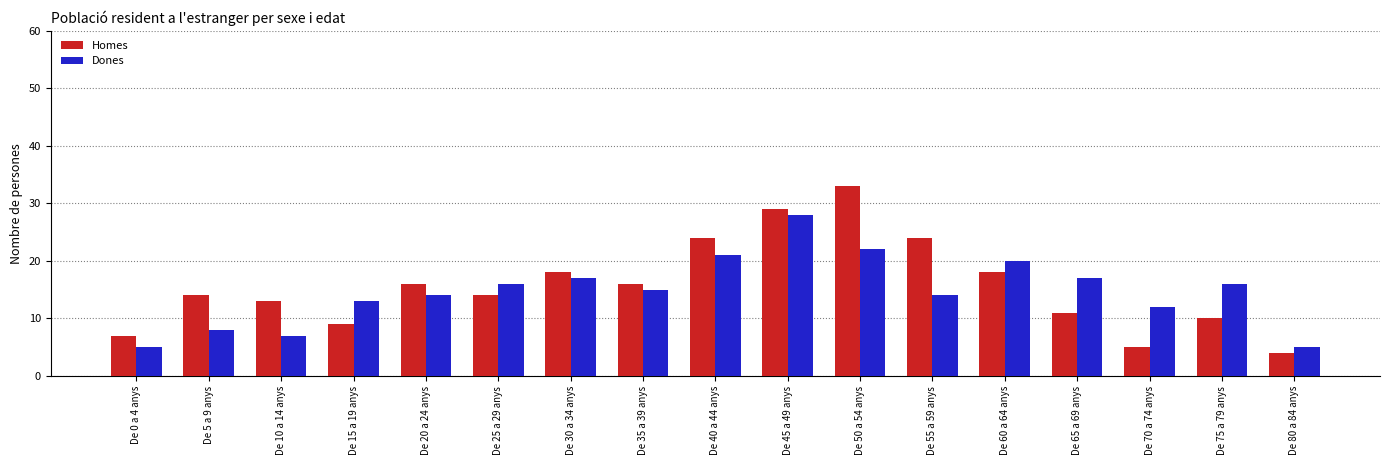

Which label corresponds to the largest value in the chart?

De 50 a 54 anys